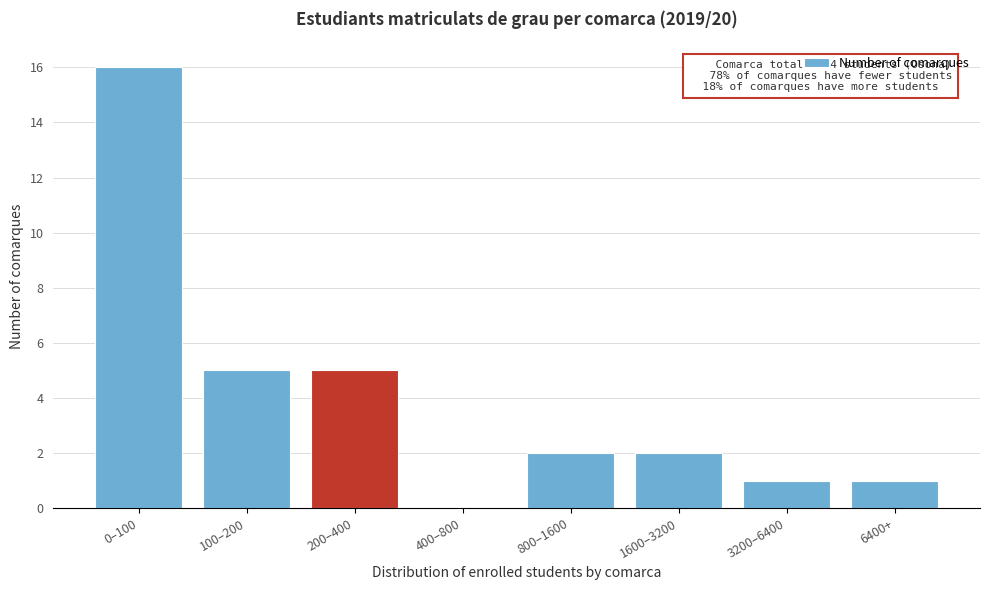

Reading left to right, transcribe all the data shown in this chart.

0–100=16	100–200=5	200–400=5	400–800=0	800–1600=2	1600–3200=2	3200–6400=1	6400+=1